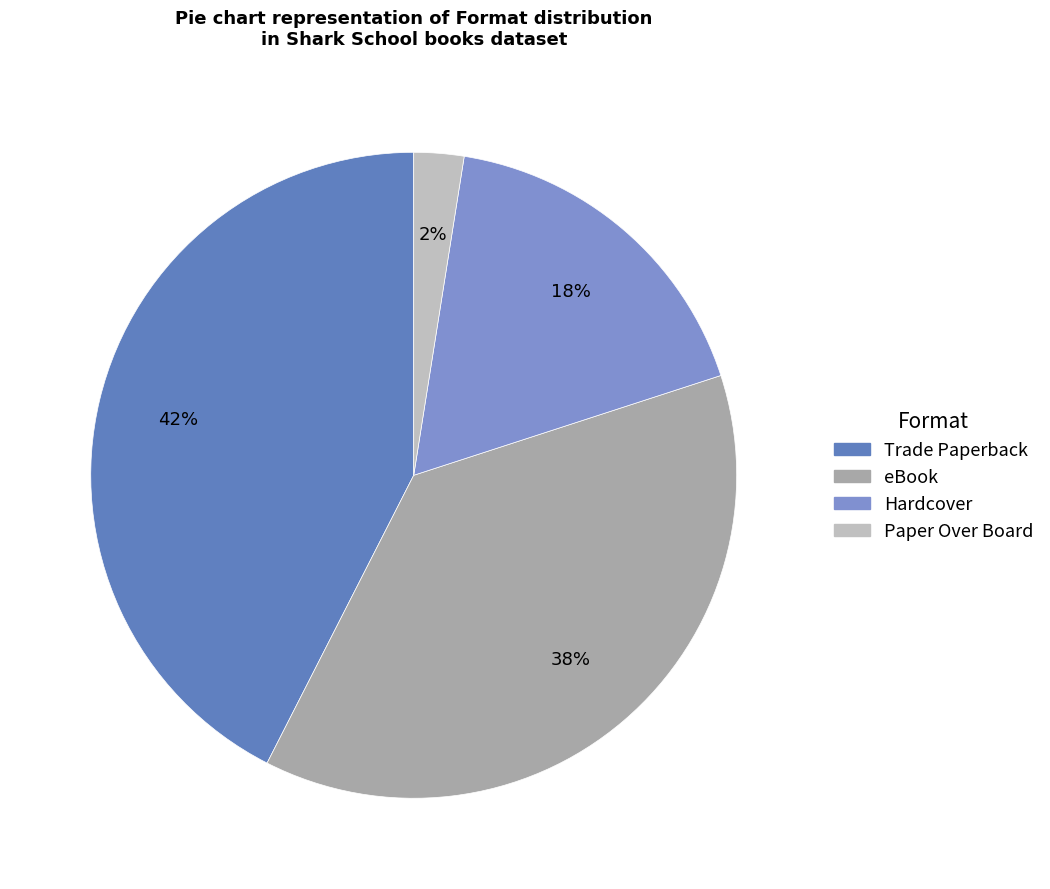

Count the number of slices in the pie.

4